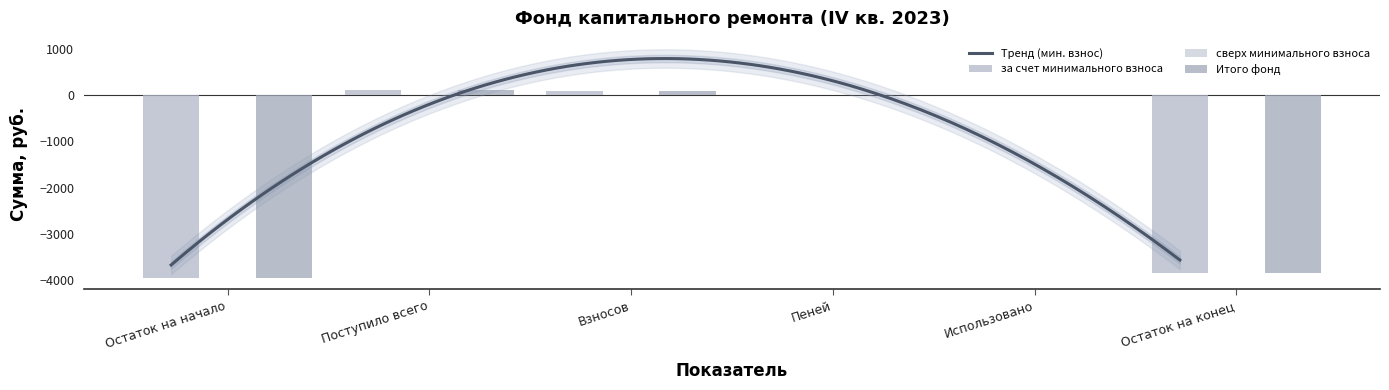

What is the average value of the Итого фонд series?

-1267.9